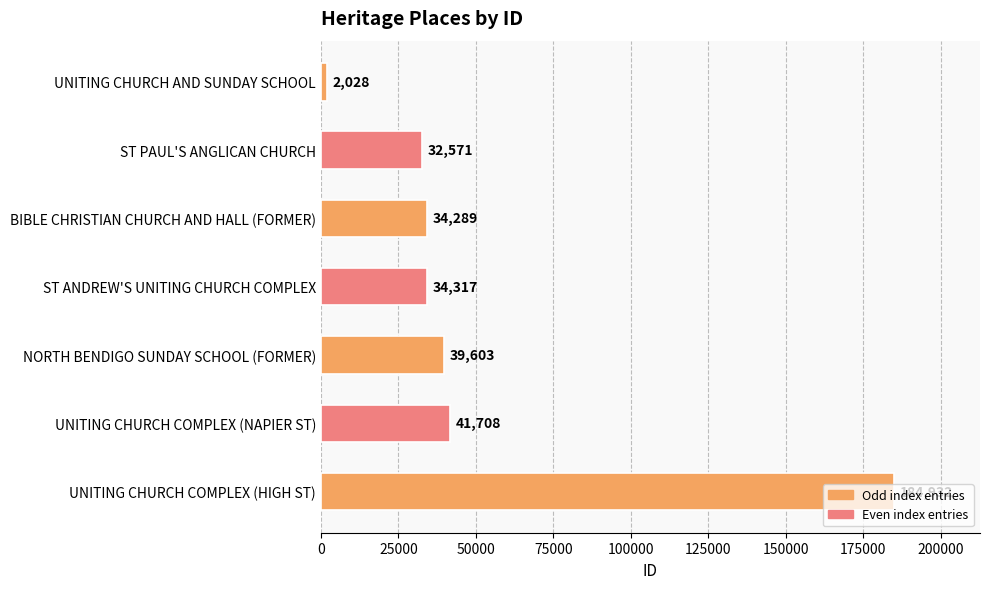

Which label corresponds to the largest value in the chart?

UNITING CHURCH COMPLEX (HIGH ST)